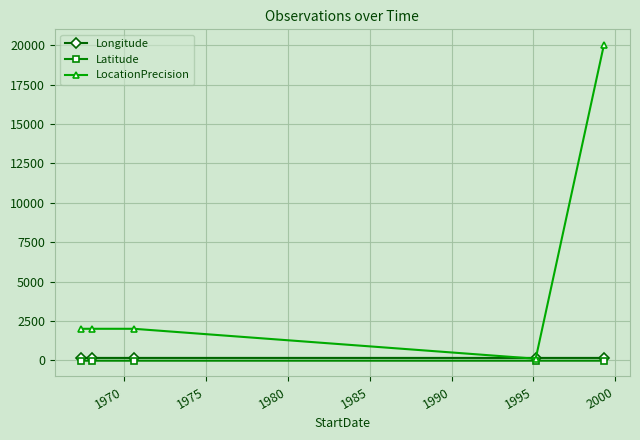

True or false: Latitude has more than 2 points higher than both neighbors.

False